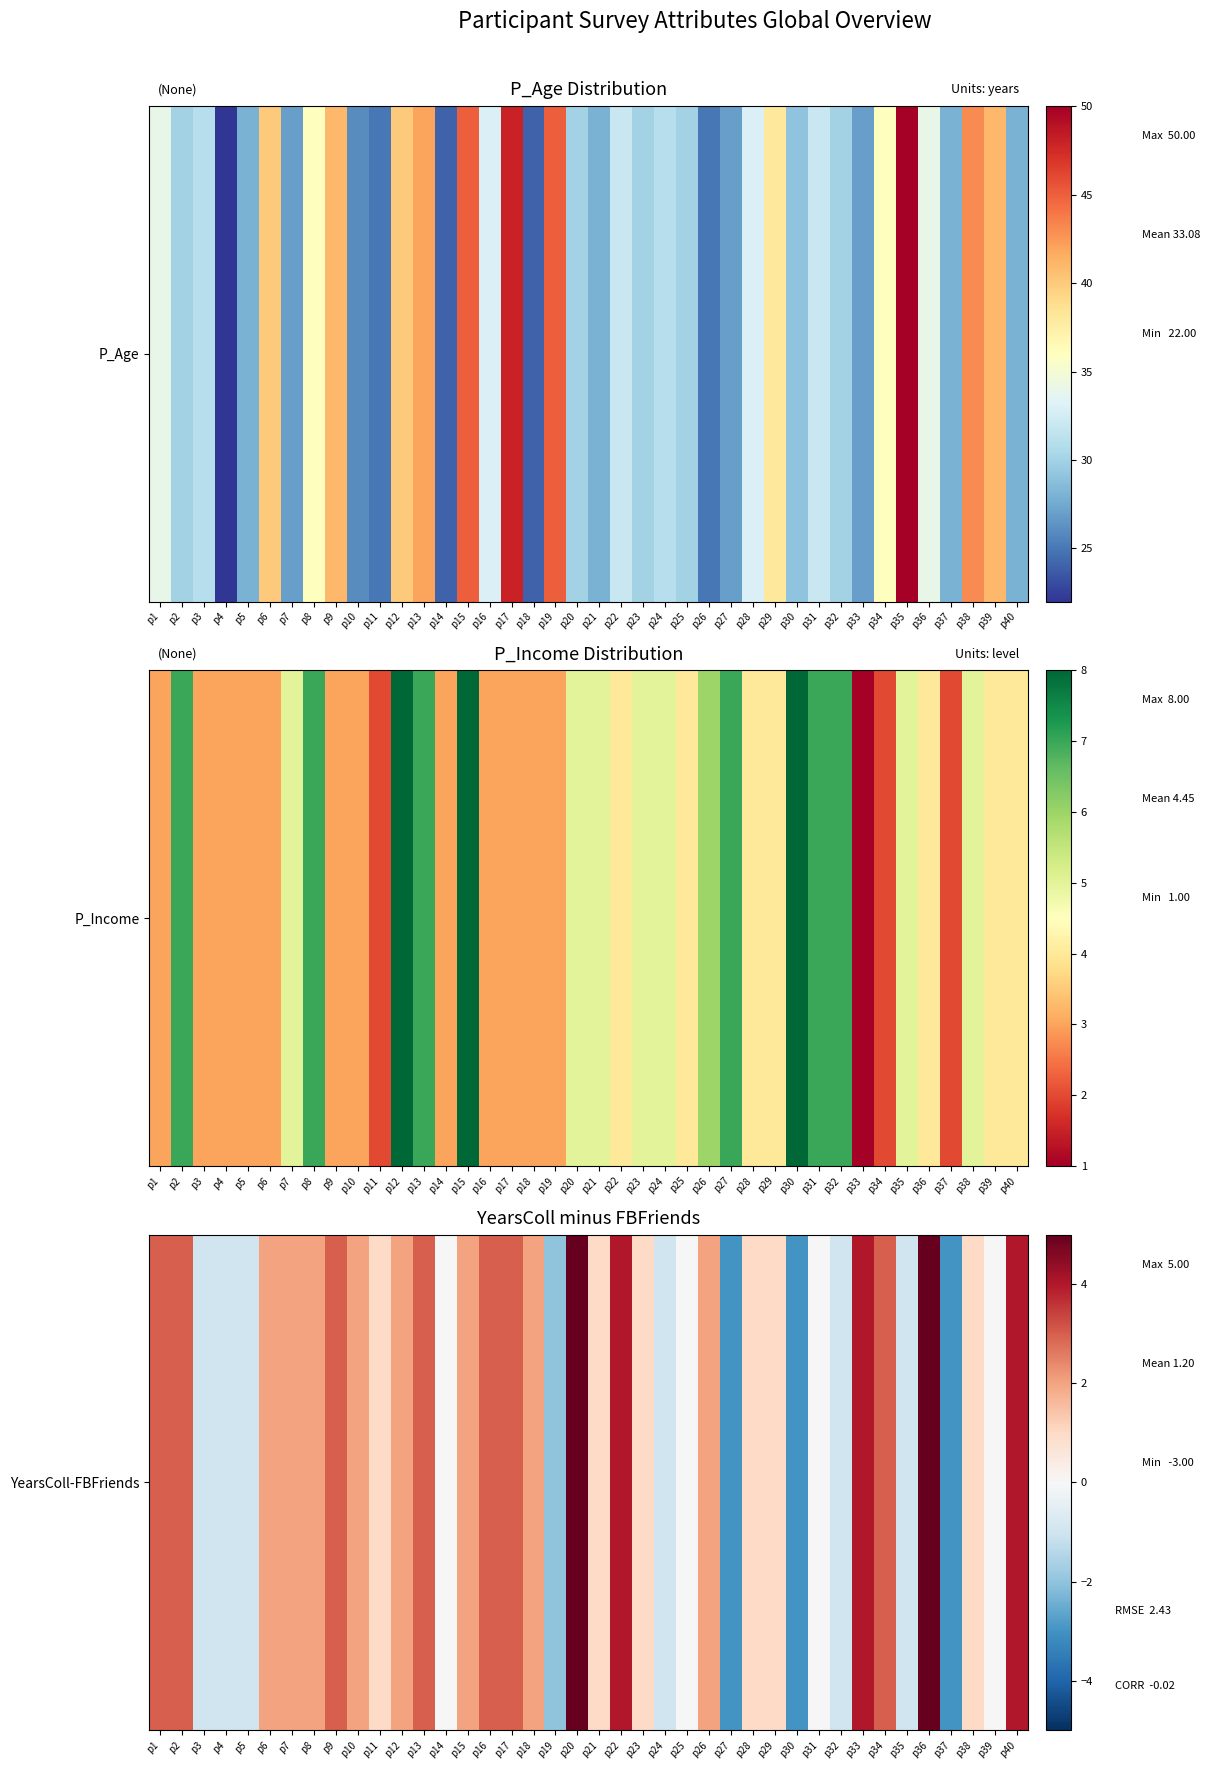

List the labels in order of value, smallest first.

p27, p30, p37, p19, p3, p4, p5, p24, p32, p35, p14, p25, p31, p39, p11, p21, p23, p28, p29, p38, p6, p7, p8, p10, p12, p15, p18, p26, p1, p2, p9, p13, p16, p17, p34, p22, p33, p40, p20, p36